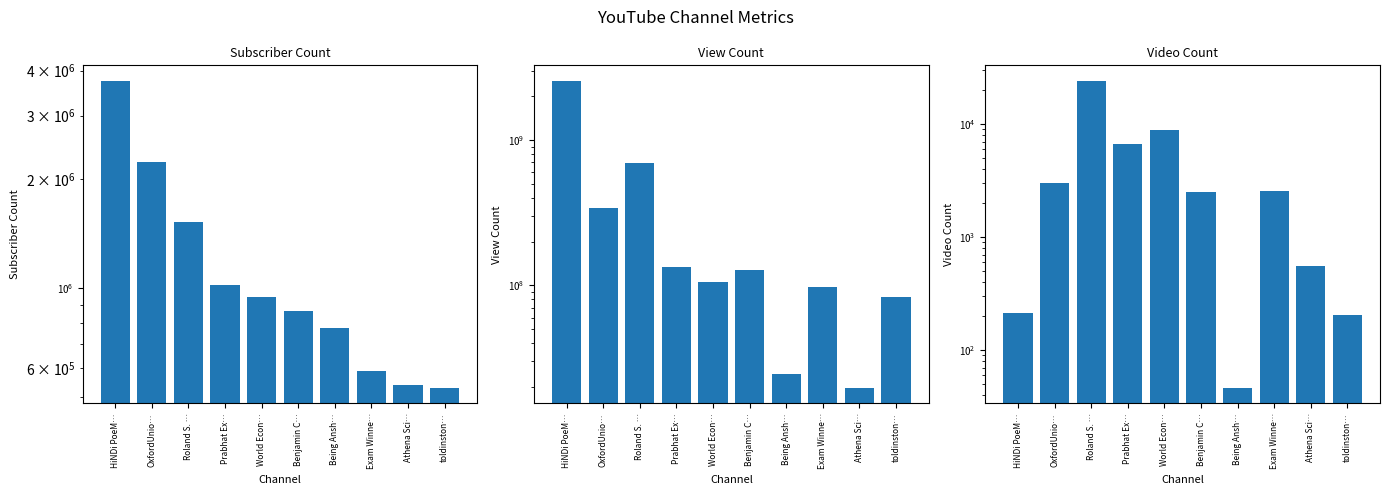

Does the chart contain stacked bars?

No